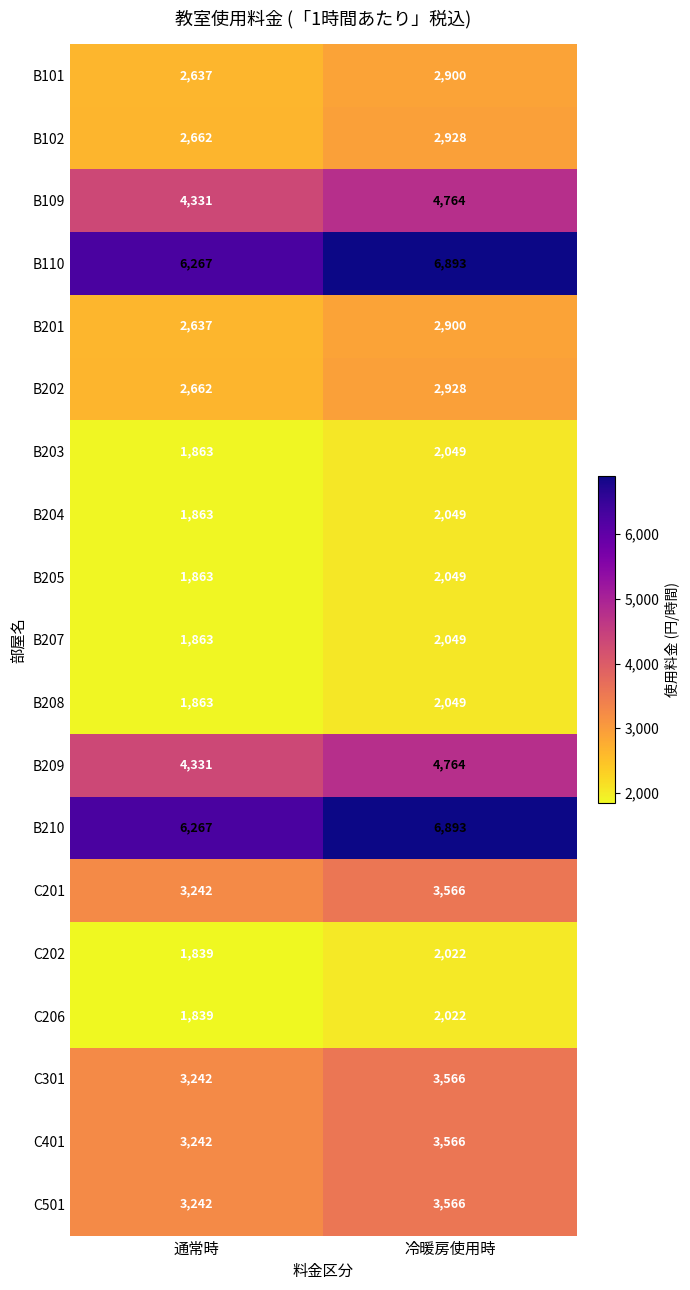

What is the average value of the C501 series?

3404